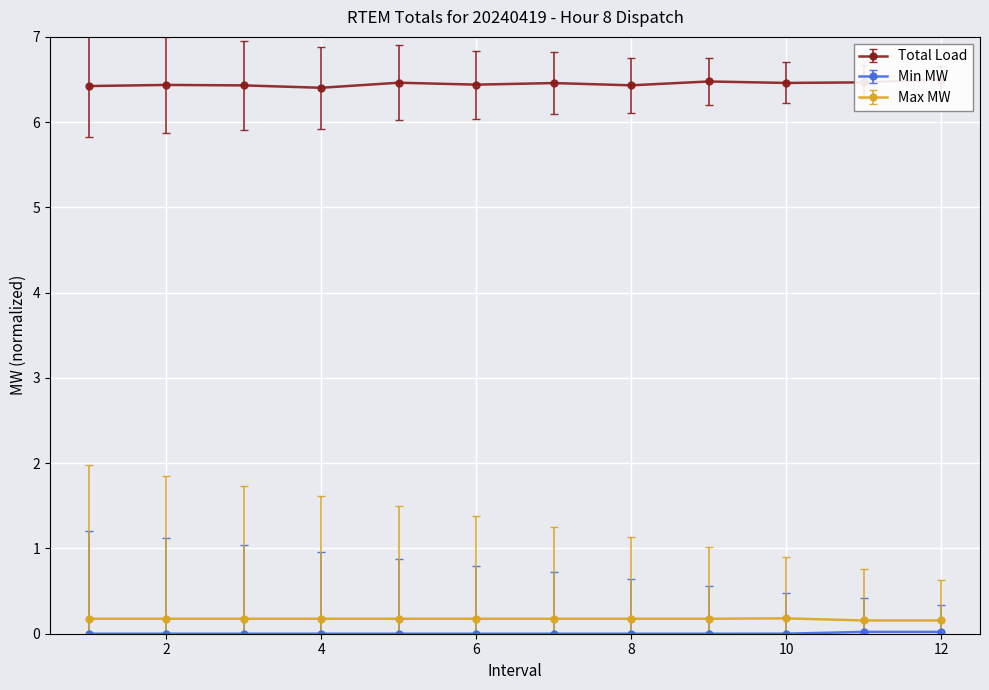

Reading right to left, extract all data points from this chart.

Total Load: 12=6.5	11=6.5	10=6.5	9=6.5	8=6.4	7=6.5	6=6.4	5=6.5	4=6.4	3=6.4	2=6.4	1=6.4
Min MW: 12=0.0	11=0.0	10=0.0	9=0.0	8=0.0	7=0.0	6=0.0	5=0.0	4=0.0	3=0.0	2=0.0	1=0.0
Max MW: 12=0.2	11=0.2	10=0.2	9=0.2	8=0.2	7=0.2	6=0.2	5=0.2	4=0.2	3=0.2	2=0.2	1=0.2